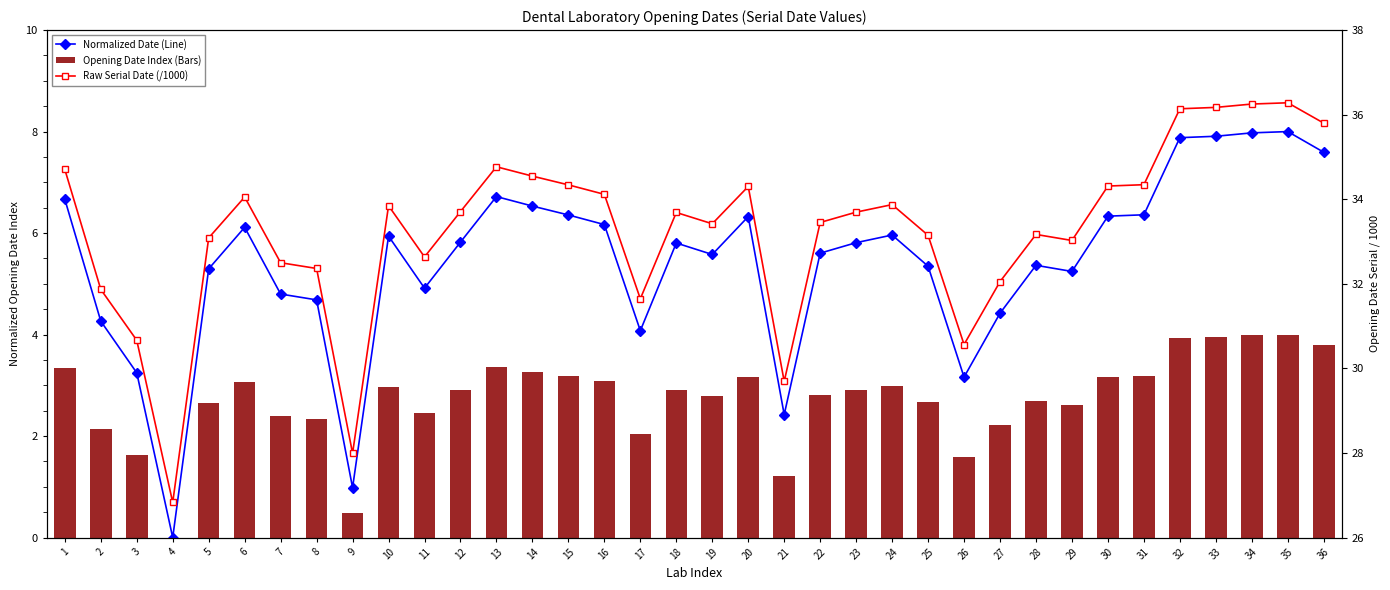

Does the chart contain any negative values?

No